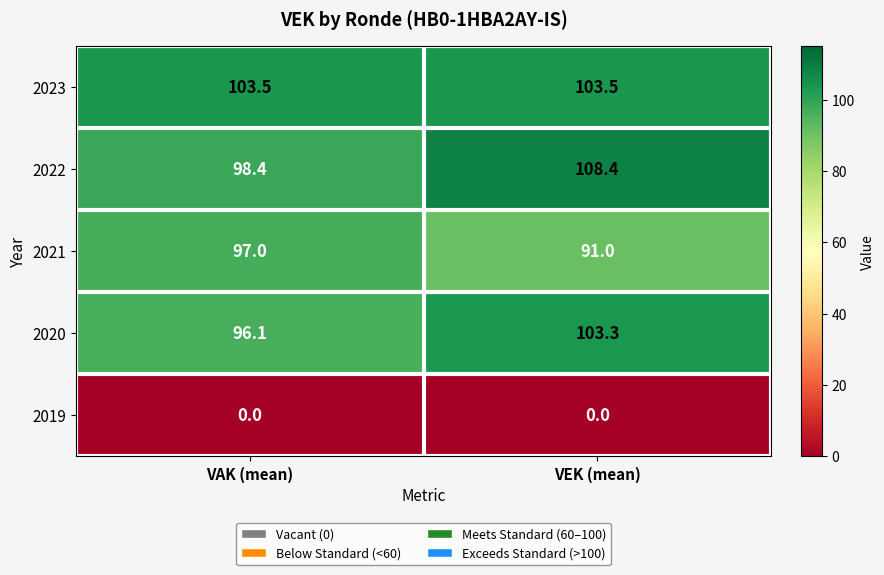

The value of 2021 at VEK (mean) is 91.0. True or false?

True